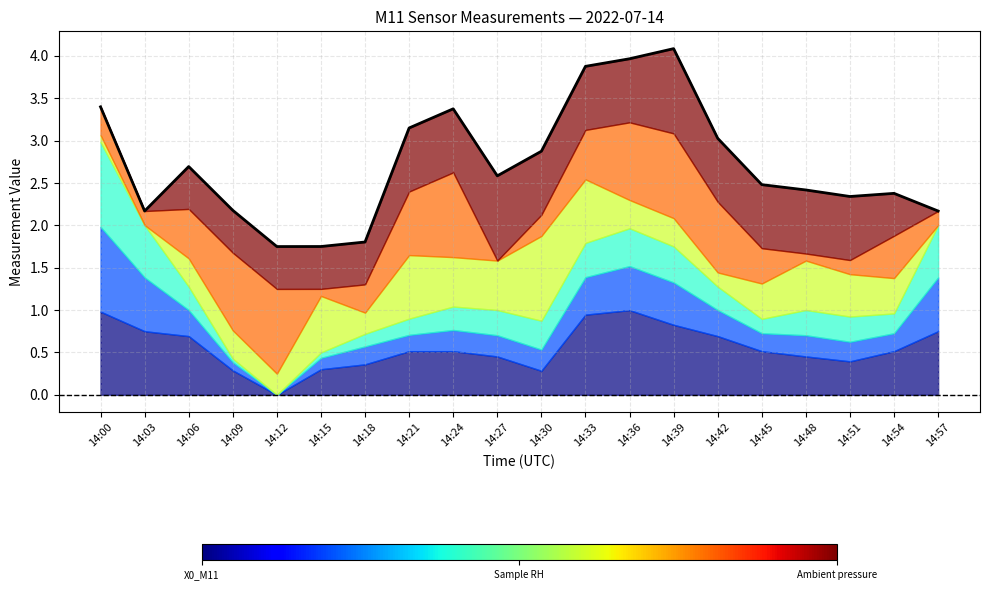

Does the chart have visible grid lines?

Yes